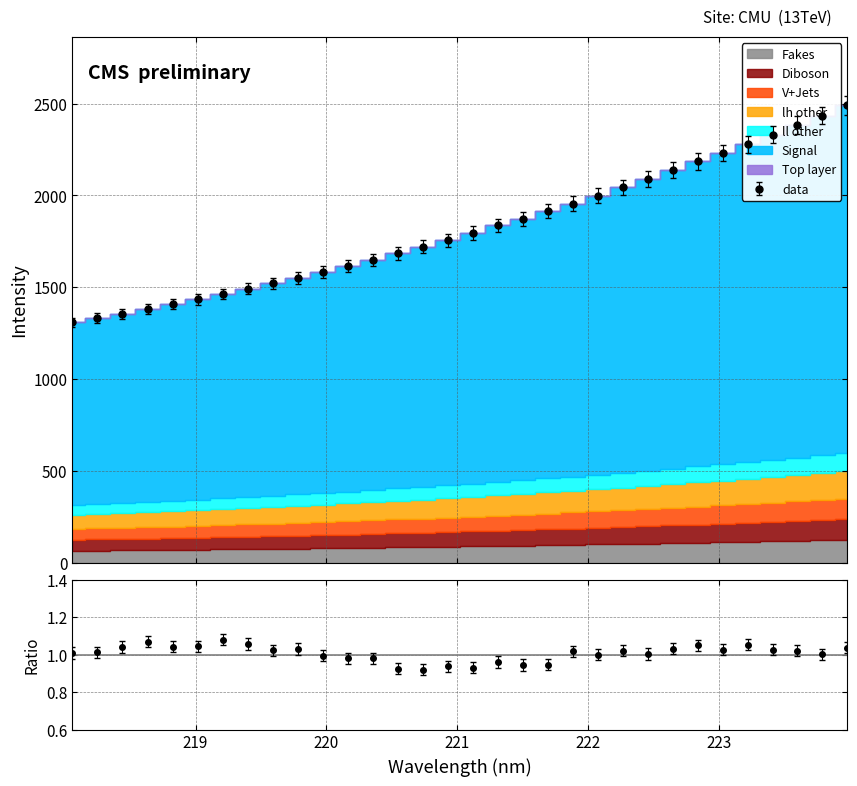

The value at 31 is 1143.7. True or false?

False